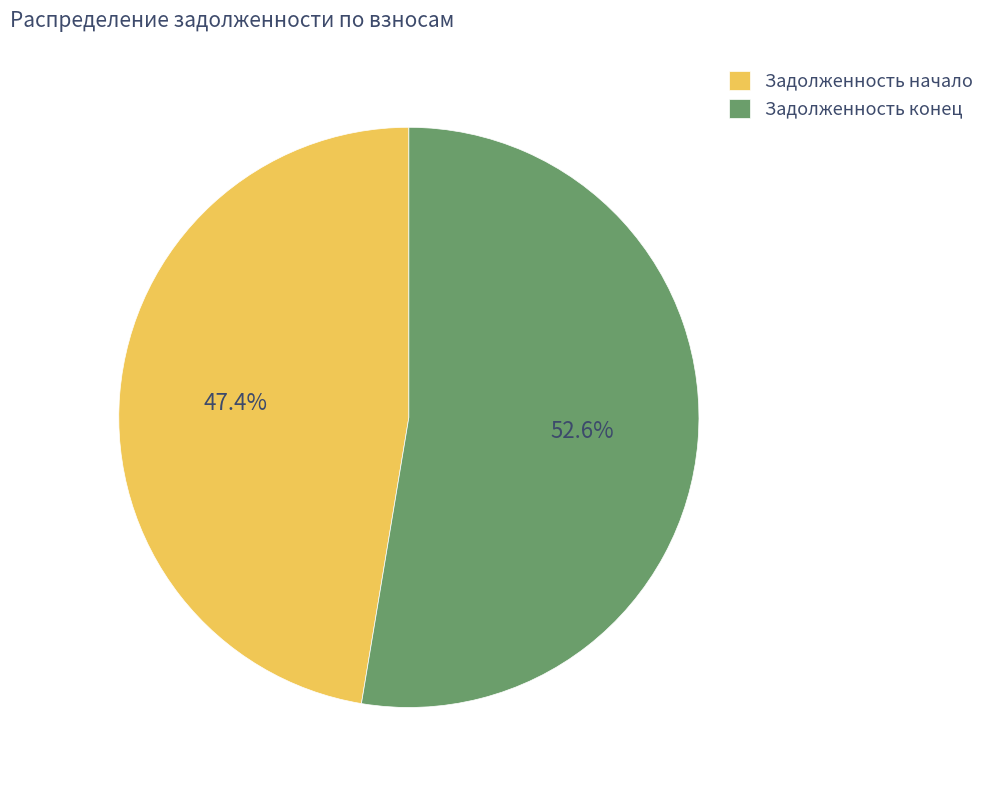

Is there a majority slice in this chart?

Yes